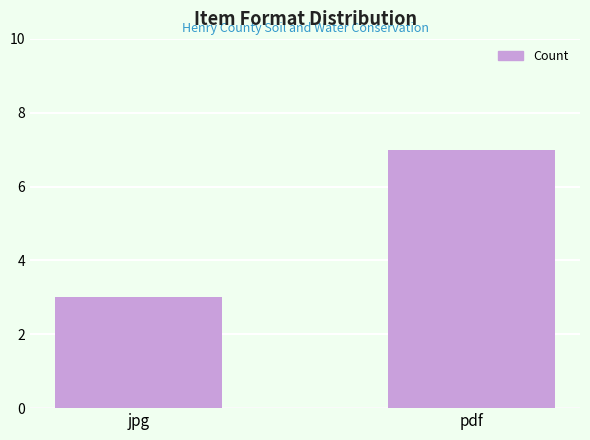

Reading left to right, what are all the values shown in this chart?

jpg=3	pdf=7